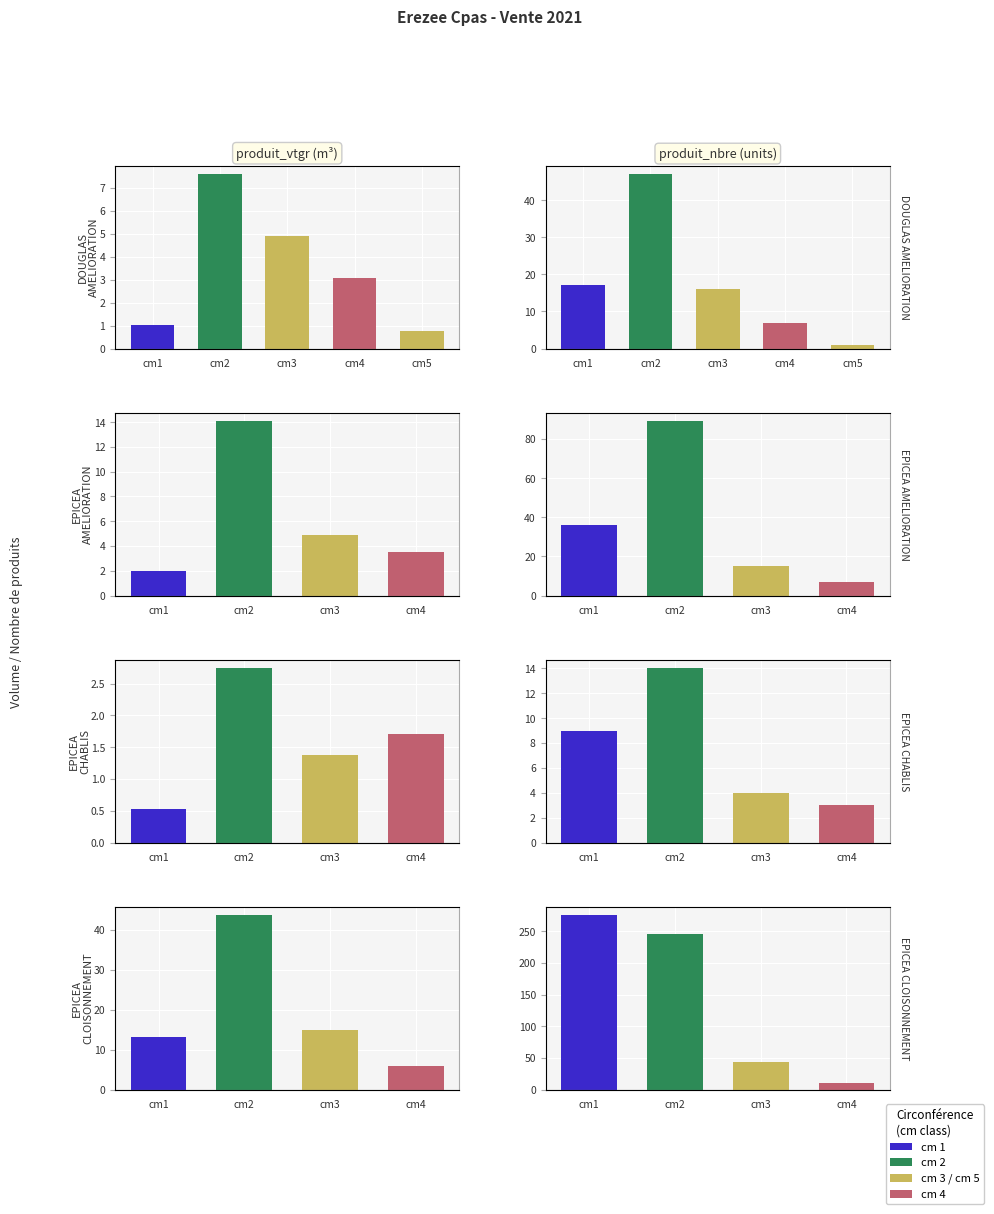

The value of produit_nbre (units) at cm1 is 398.7. True or false?

False